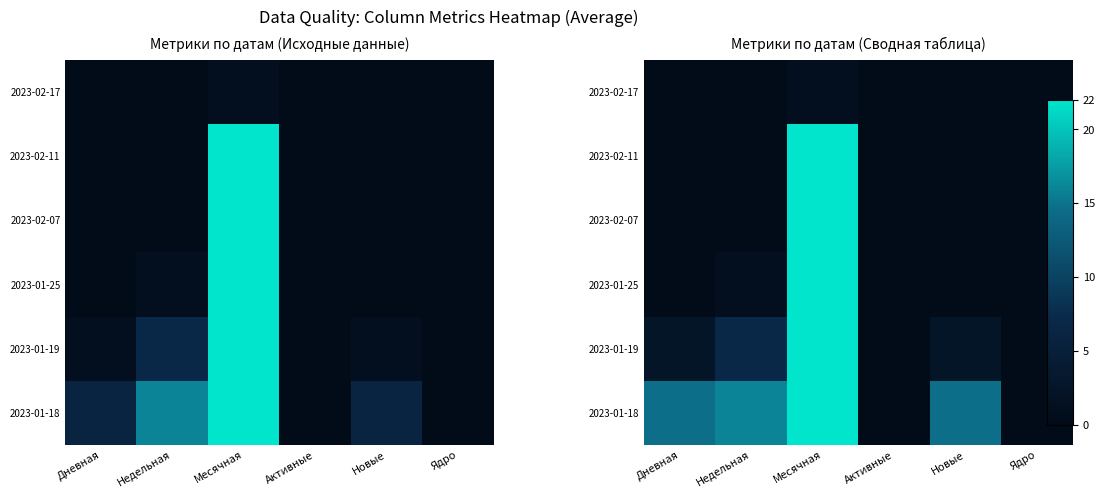

Rank the categories by 2023-01-18 value from highest to lowest.

Месячная, Недельная, Дневная, Новые, Активные, Ядро